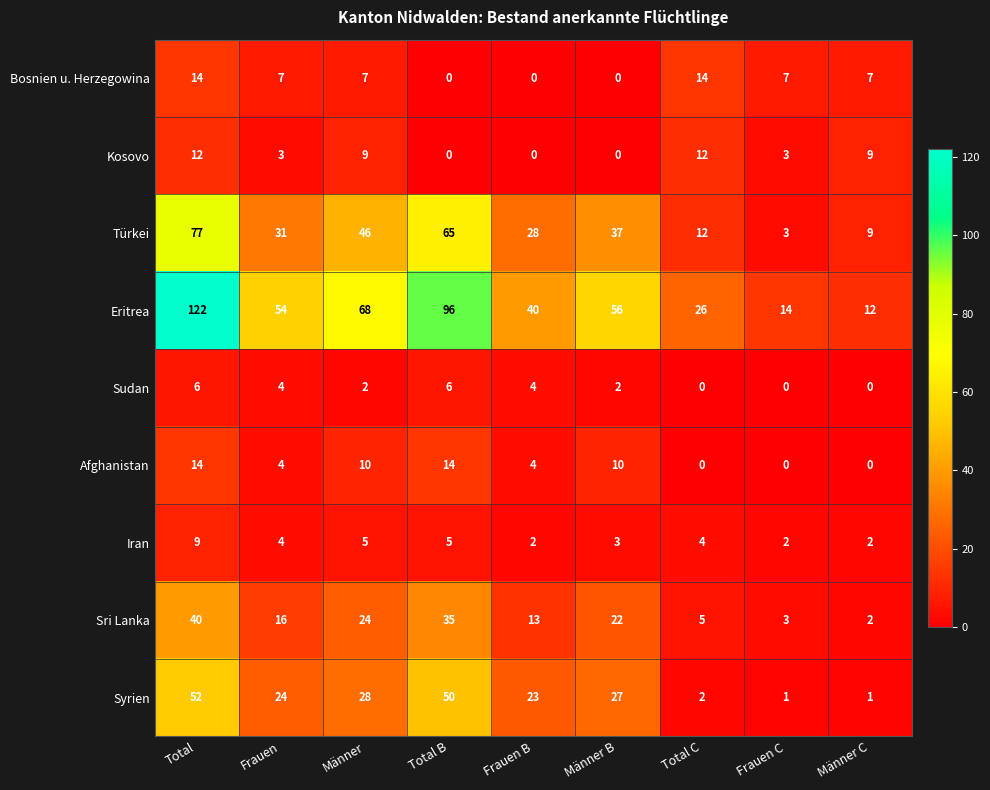

Between Total and Männer B, which series saw the biggest shift?

Eritrea